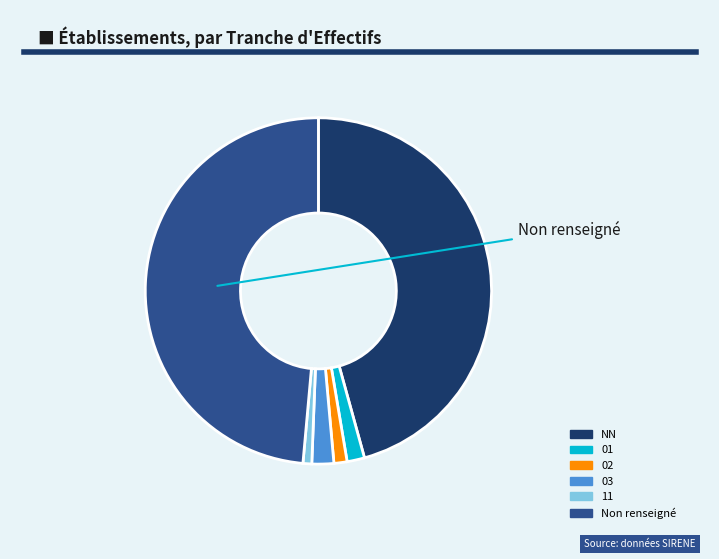

Is there any slice that represents more than half of the pie?

No